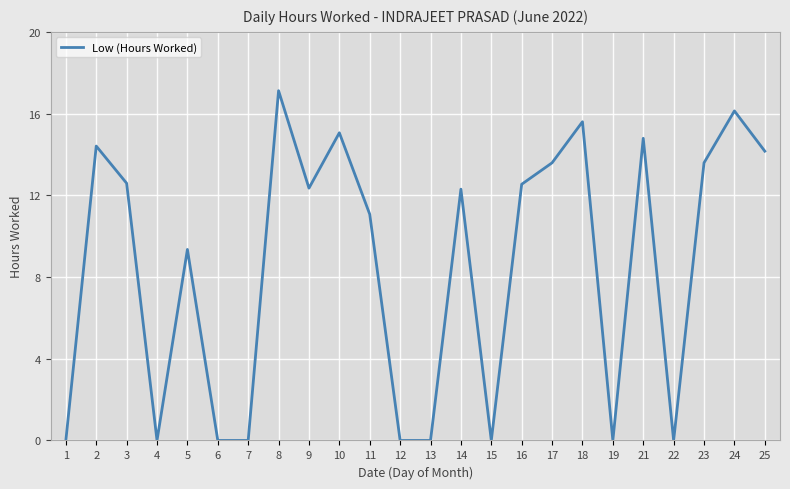

How many series are shown in this chart?

1